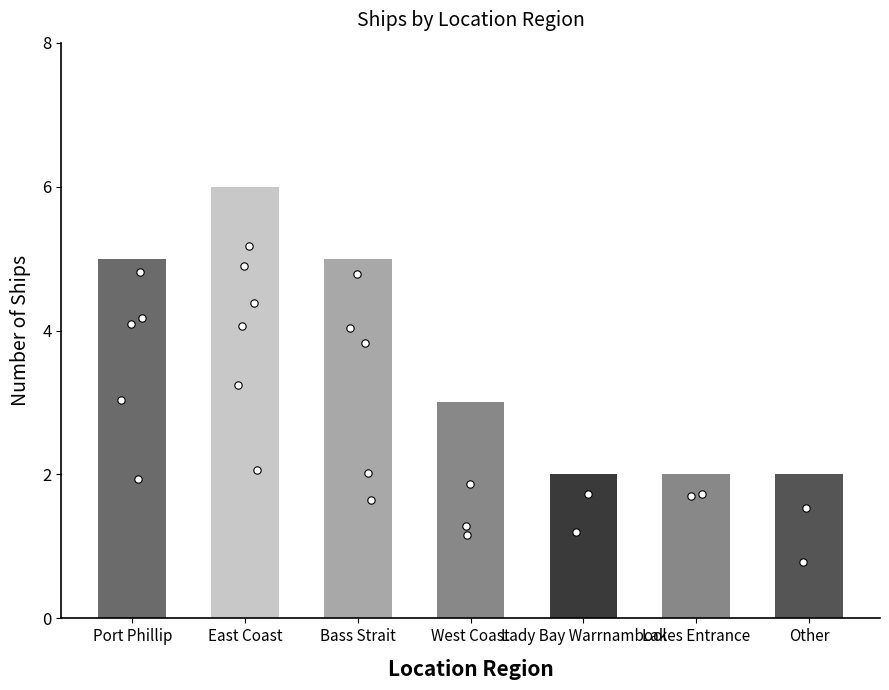

What is the ratio of the value at Lady Bay Warrnambool to the value at West Coast?

0.7